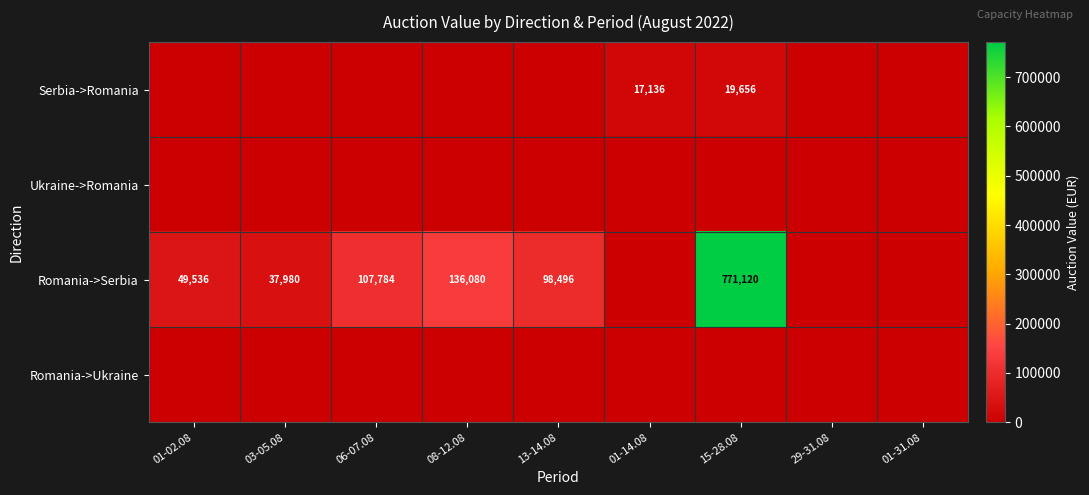

Which label corresponds to the largest value in the chart?

15-28.08